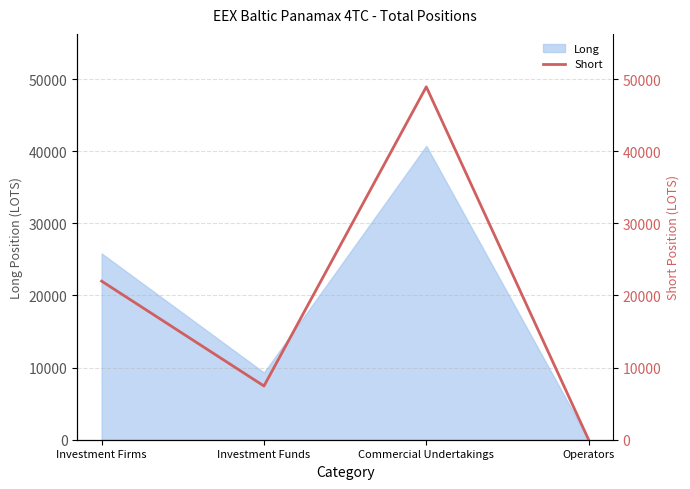

How many categories are shown in the chart?

4